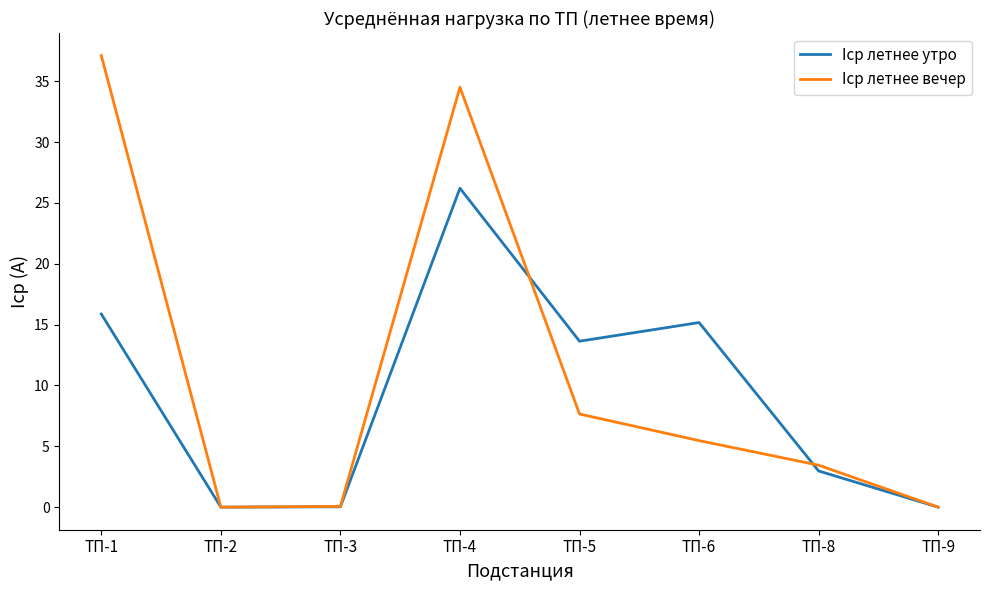

True or false: Iср летнее вечер and Iср летнее утро intersect in this chart.

True